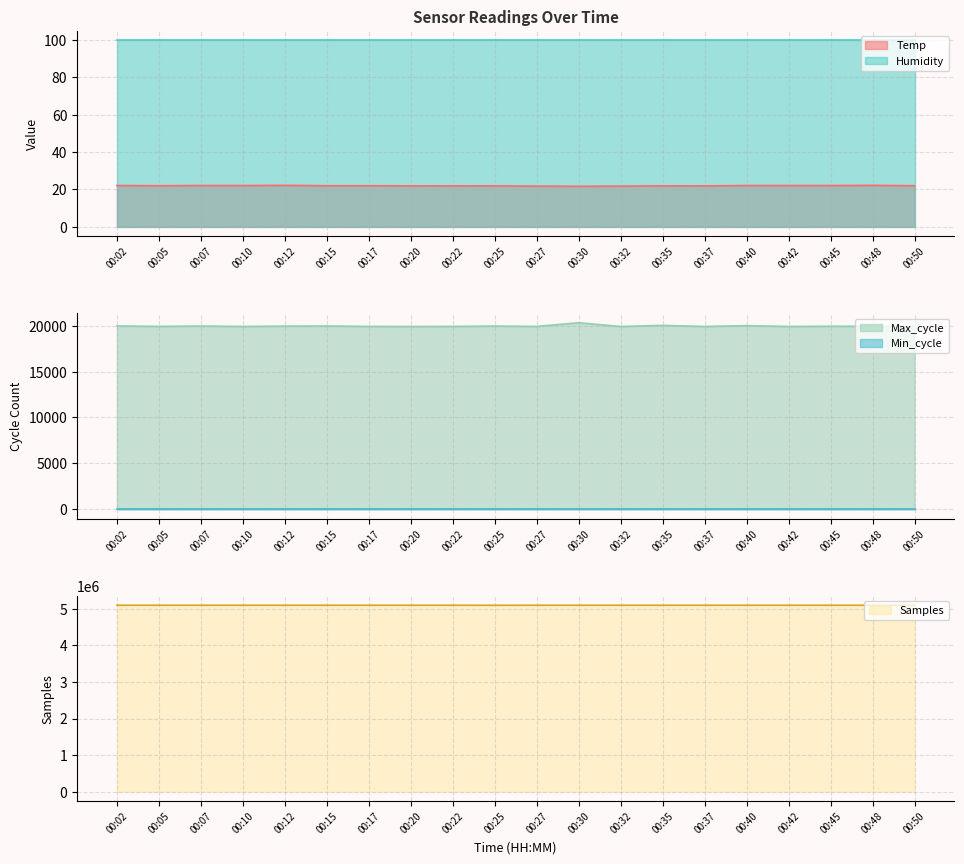

What is the difference between the highest and lowest values at 00:50?

5092194.0